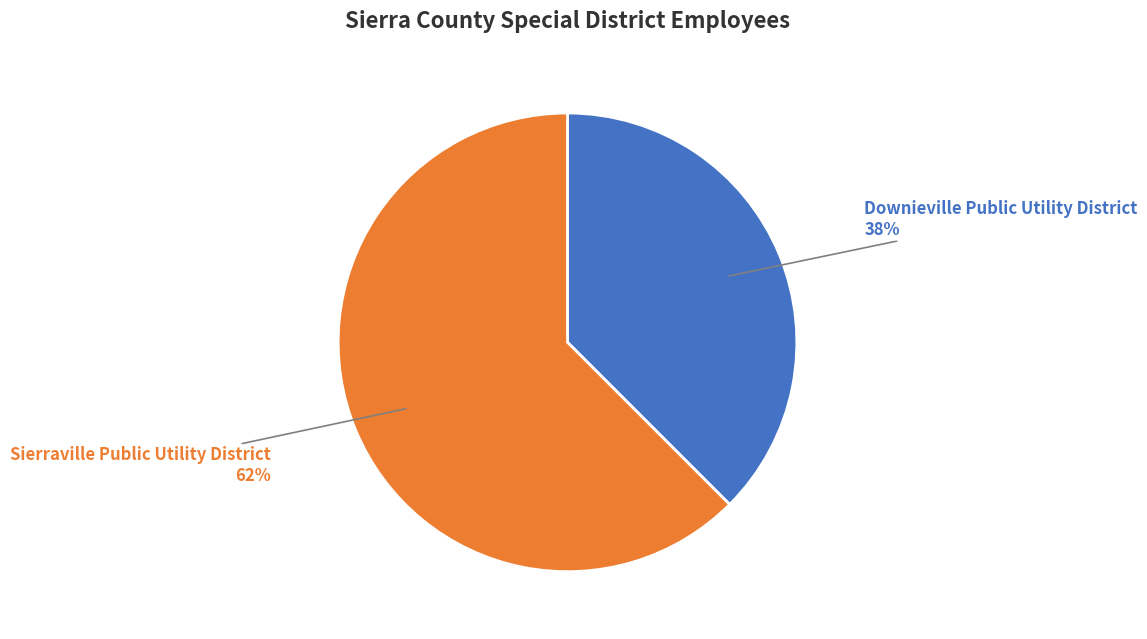

Is the sum of Downieville Public Utility District and Sierraville Public Utility District greater than half?

Yes